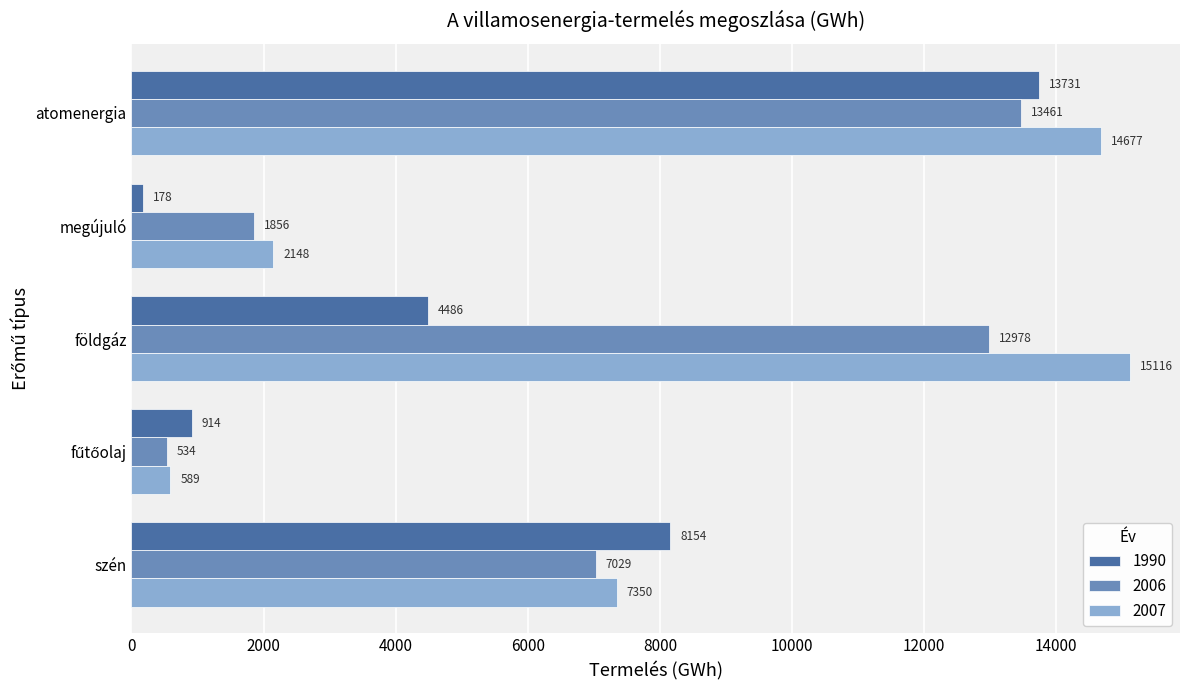

The value of 1990 at szén is 12480. True or false?

False